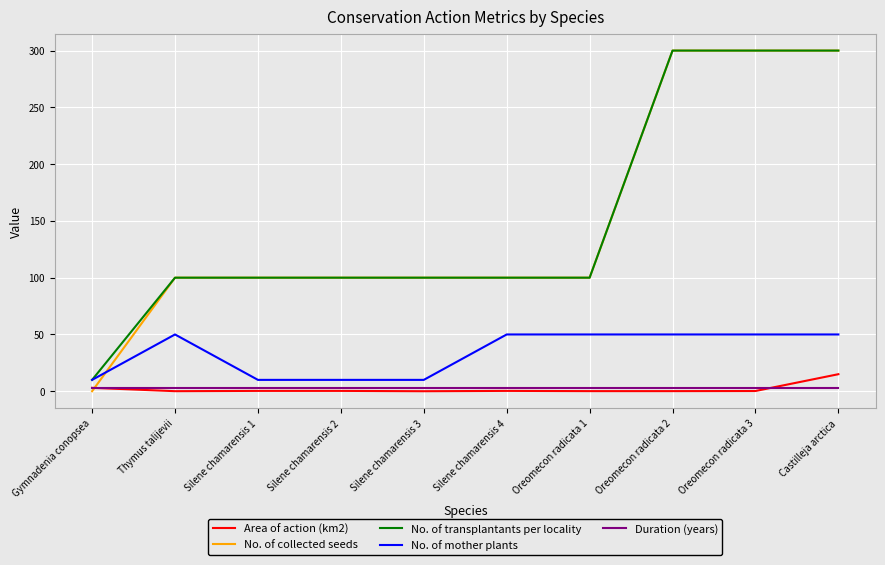

What is the difference between the highest and lowest values at Silene chamarensis 1?

99.7